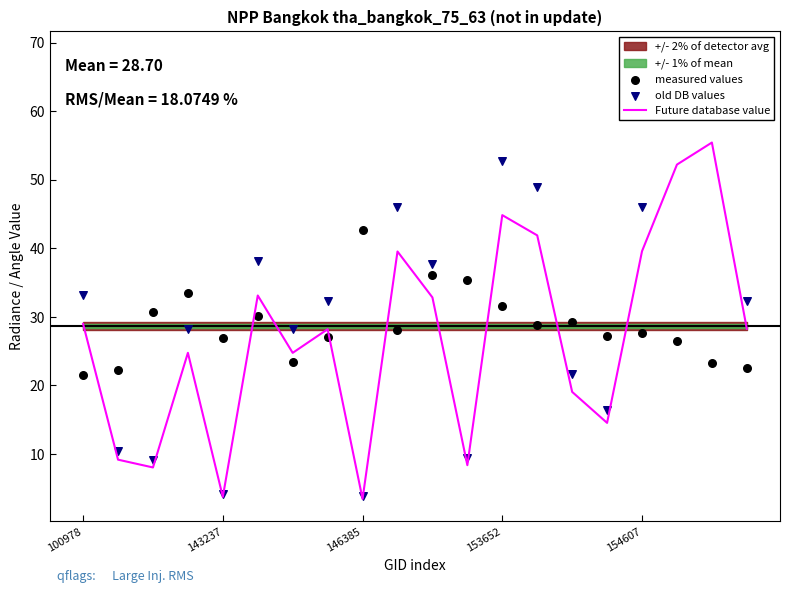

At which category is the sum across all series the highest?

18